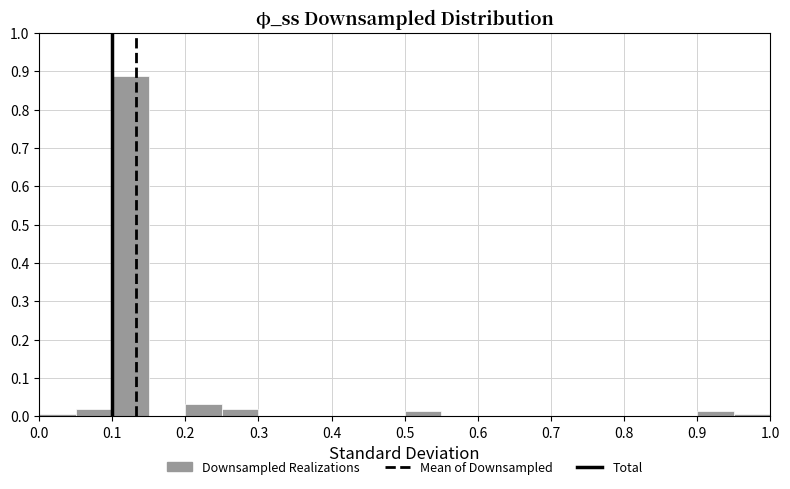

How tall is the bar that spans 0.50 to 0.55 on the x-axis? The values are not printed on the chart, so give them approximately, as read against the axis.

0.01